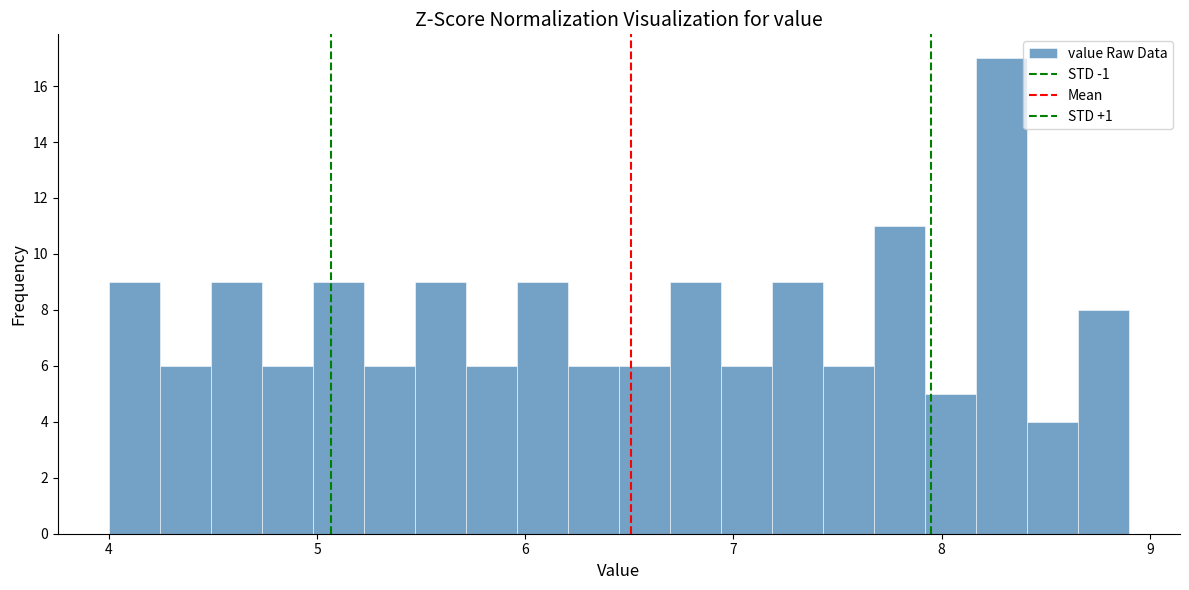

Read against the x-axis, roughly where is the centre of the tallest bar?

8.3